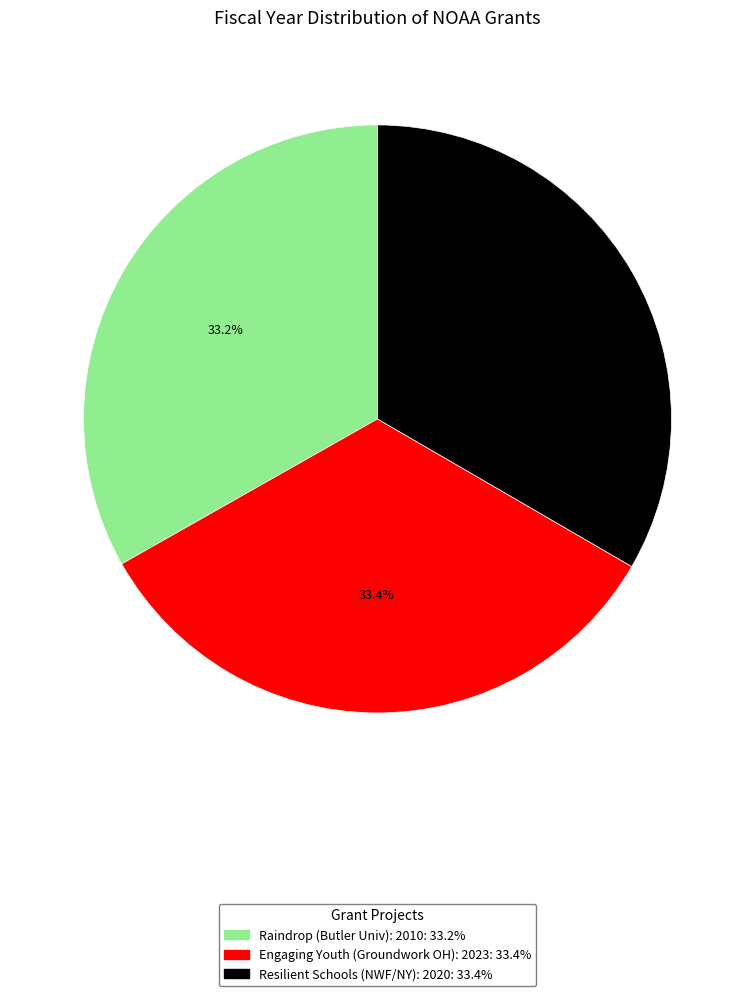

Does any single category account for the majority?

No